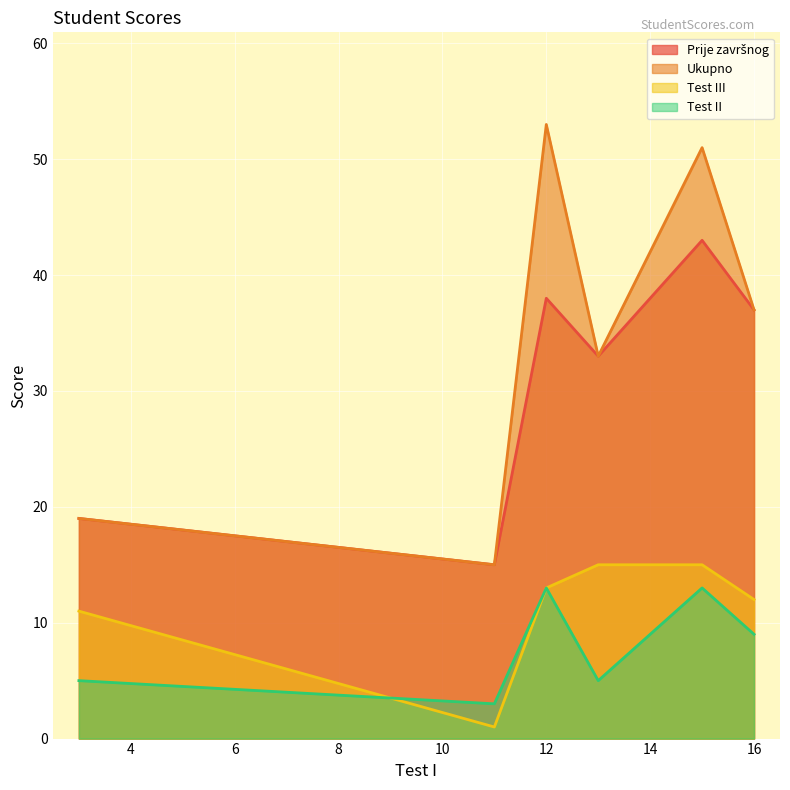

What is the lowest value of the Prije završnog series?

15